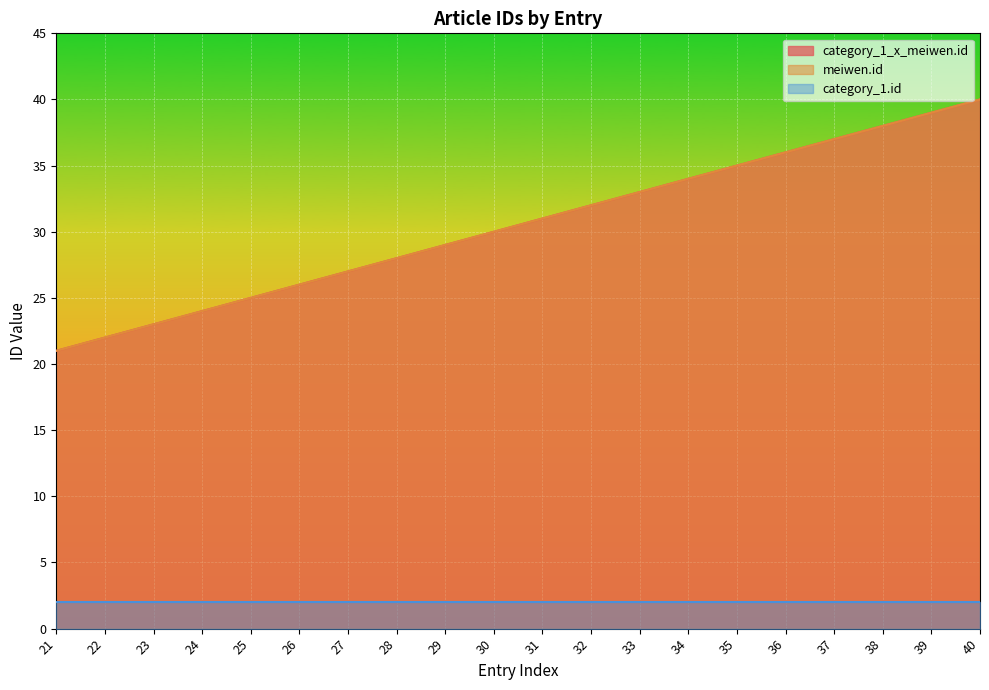

True or false: category_1_x_meiwen.id and meiwen.id intersect in this chart.

False